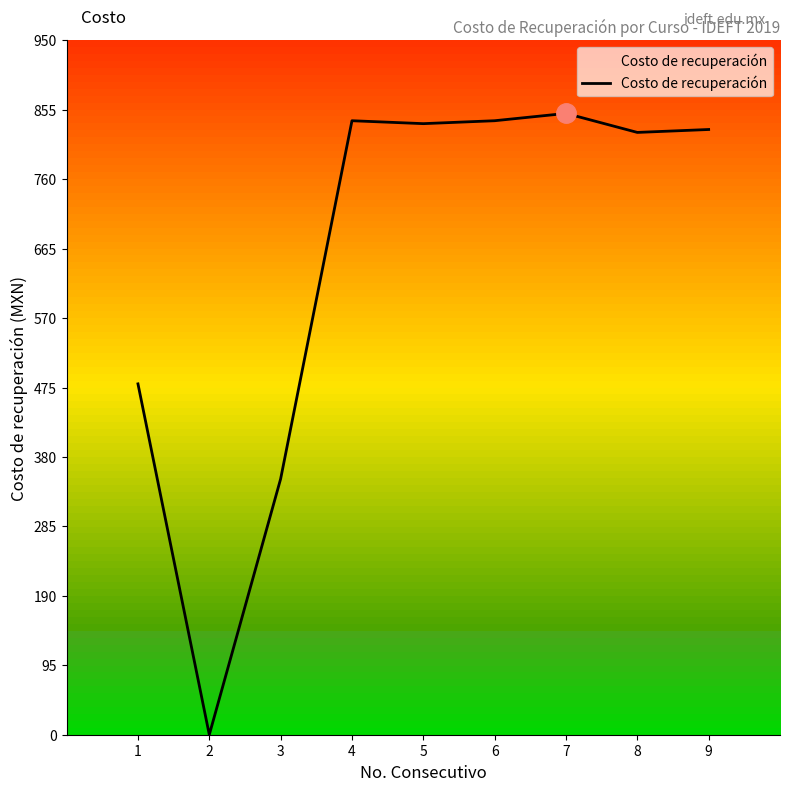

At which label is the value closest to 425?

1